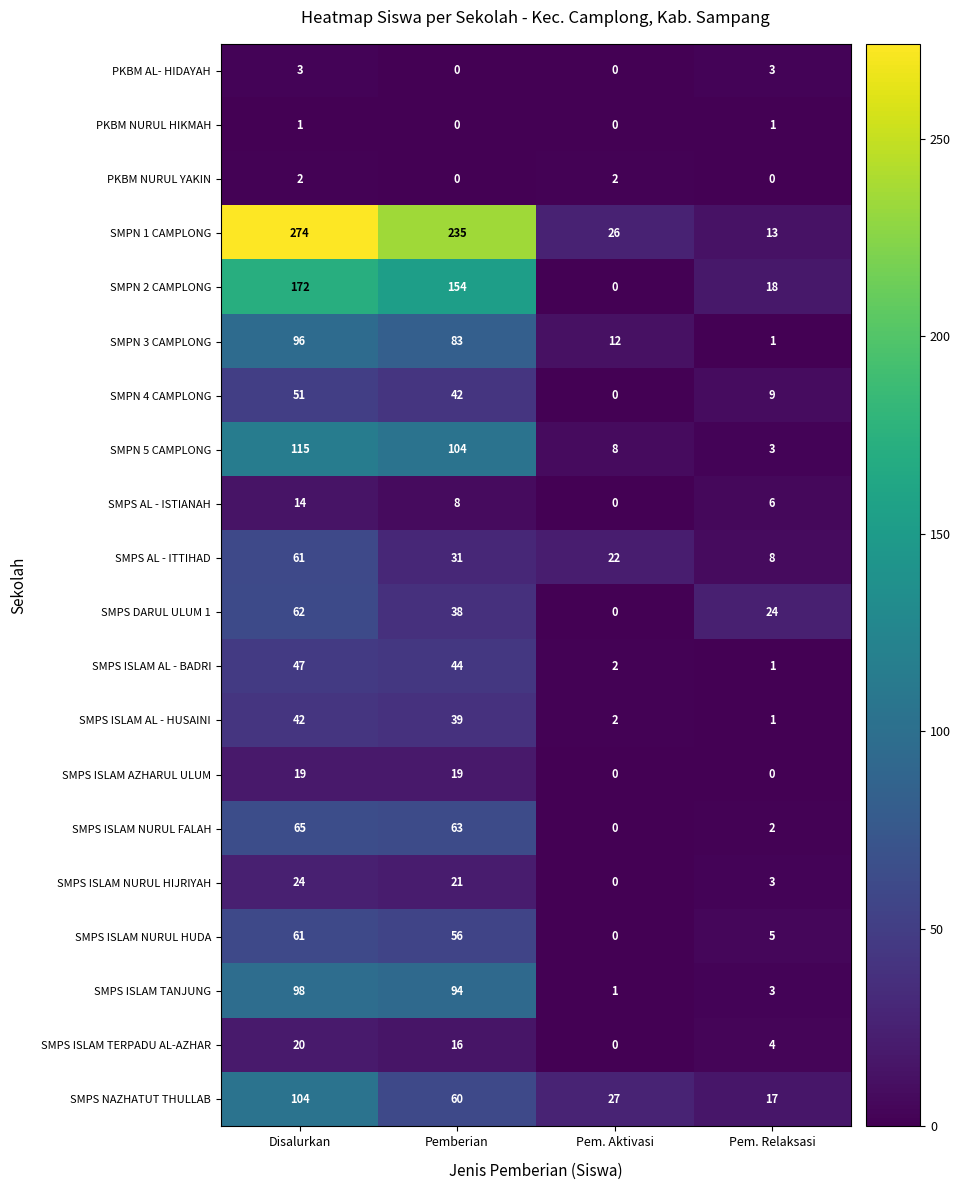

What is the difference between the highest and lowest values at Pem. Relaksasi?

24